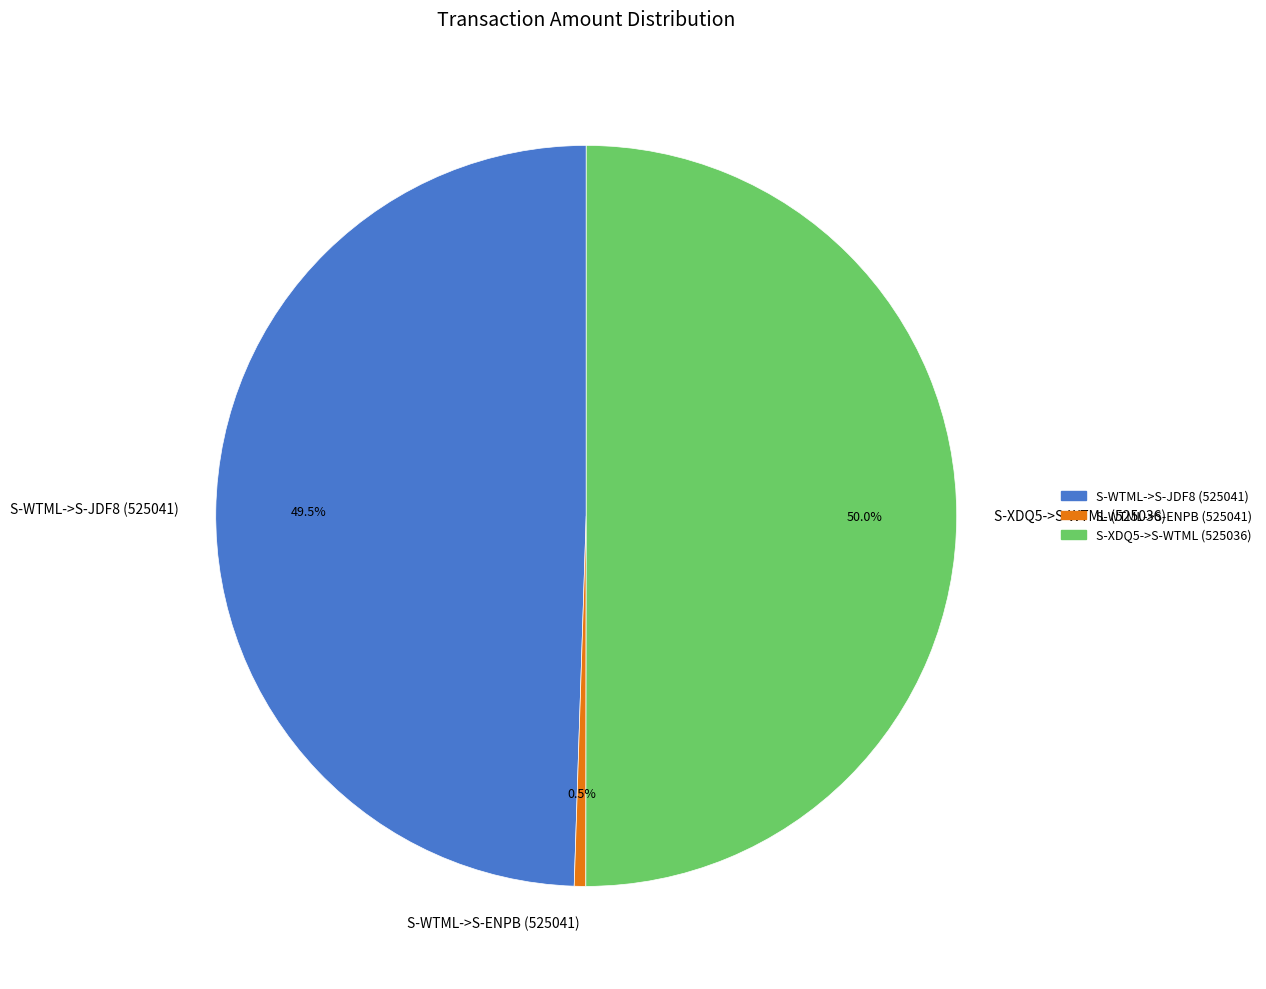

Which category has the smallest portion of the pie?

S-WTML->S-ENPB (525041)